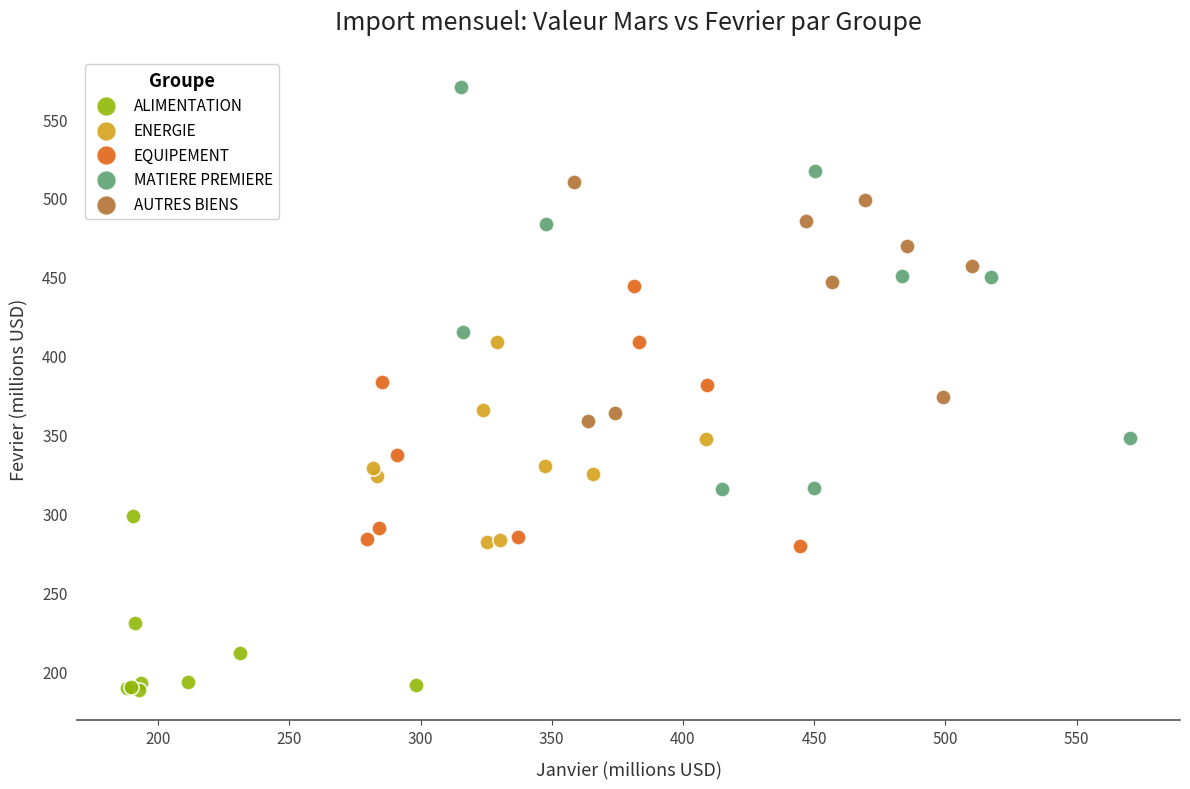

What are all the series names shown in the legend?

ALIMENTATION, ENERGIE, EQUIPEMENT, MATIERE PREMIERE, AUTRES BIENS